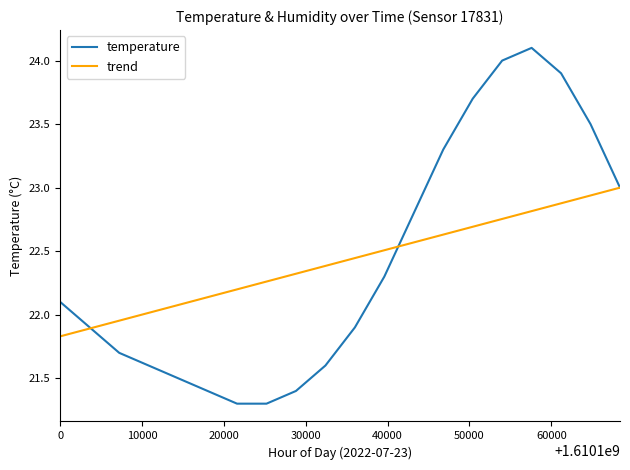

How many values in the trend series exceed 22?

17